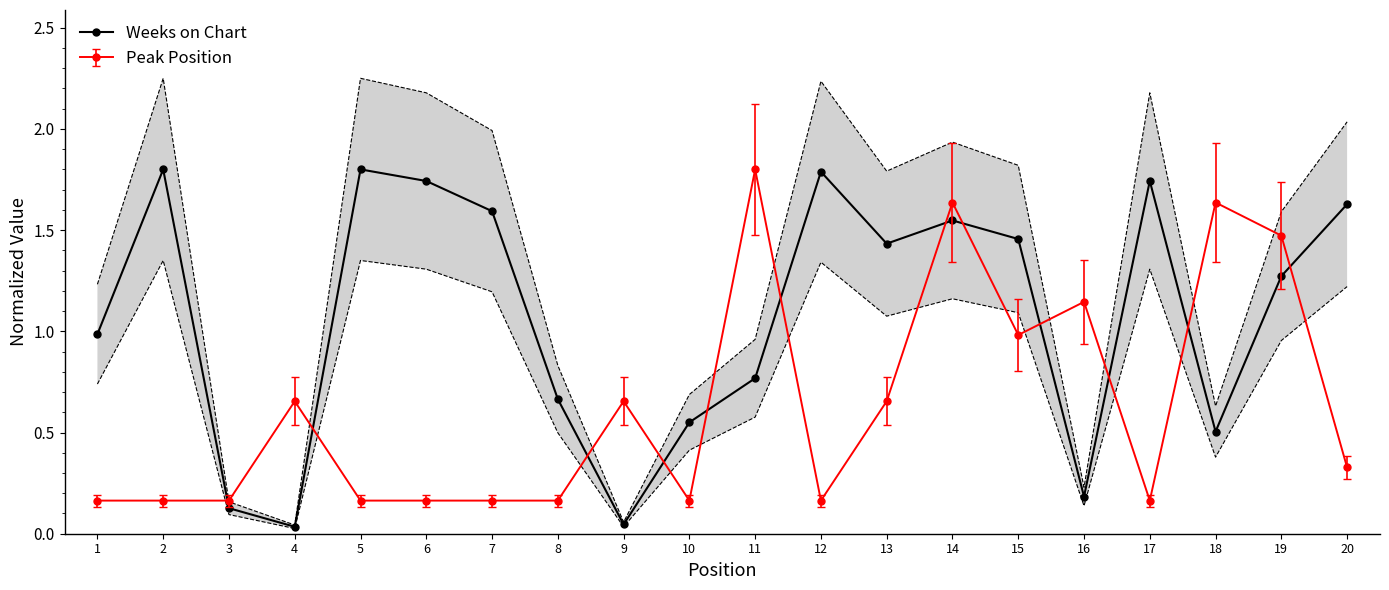

List the labels in order of value, largest first.

2, 5, 12, 6, 17, 20, 7, 14, 15, 13, 19, 1, 11, 8, 10, 18, 16, 3, 9, 4